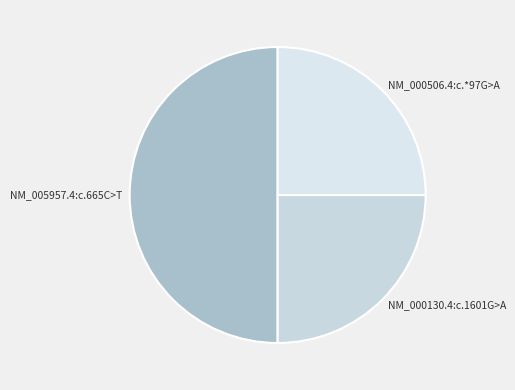

Do NM_000130.4:c.1601G>A and NM_005957.4:c.665C>T together represent more than half of the pie?

Yes